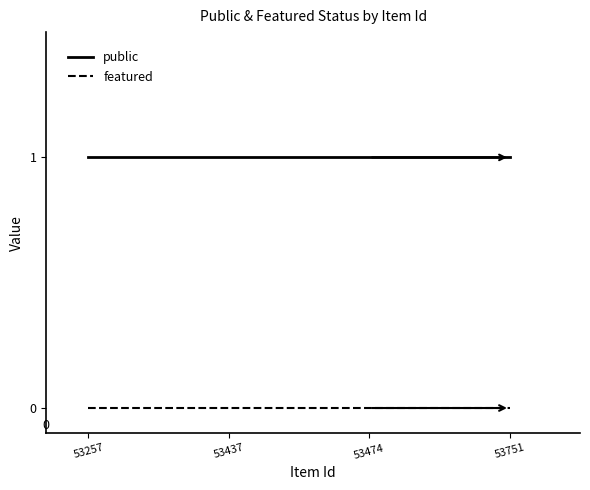

True or false: featured and public intersect in this chart.

False